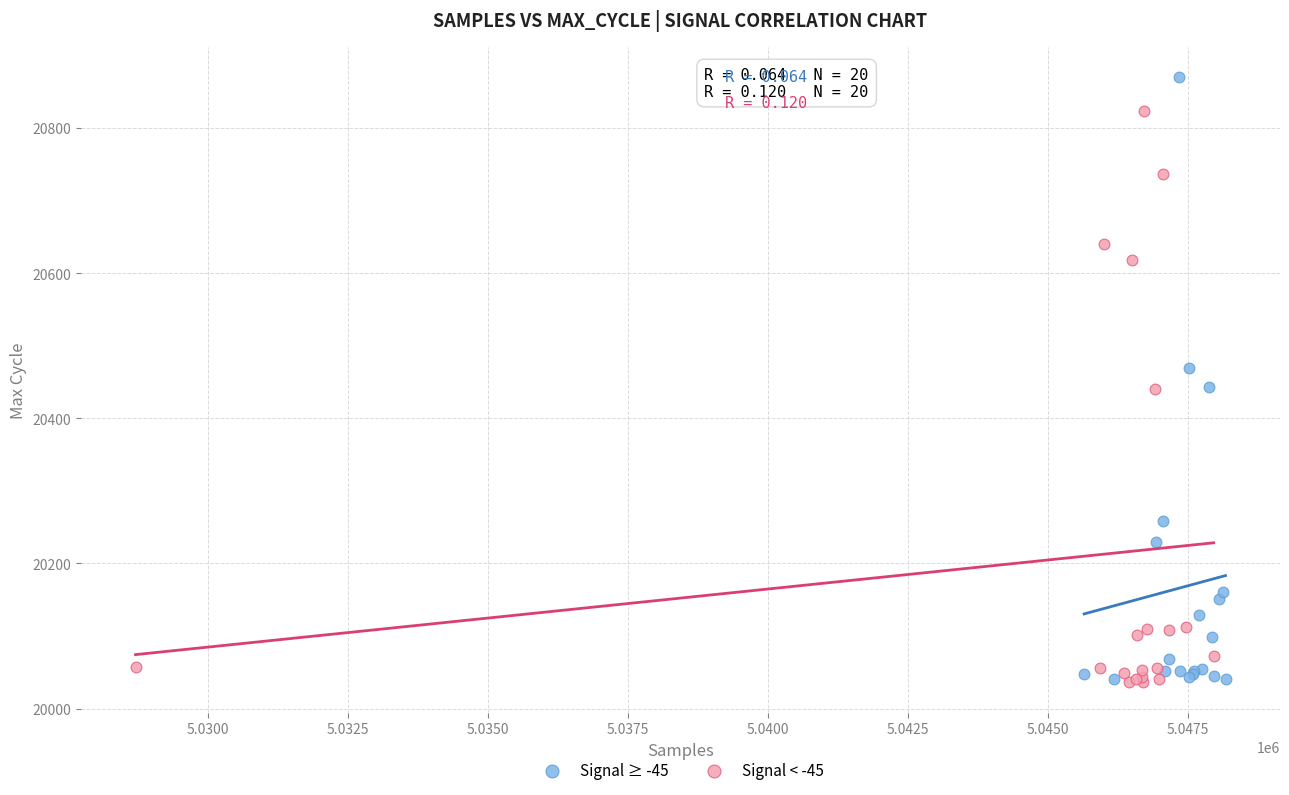

Which series contains the highest Y value?

Signal ≥ -45